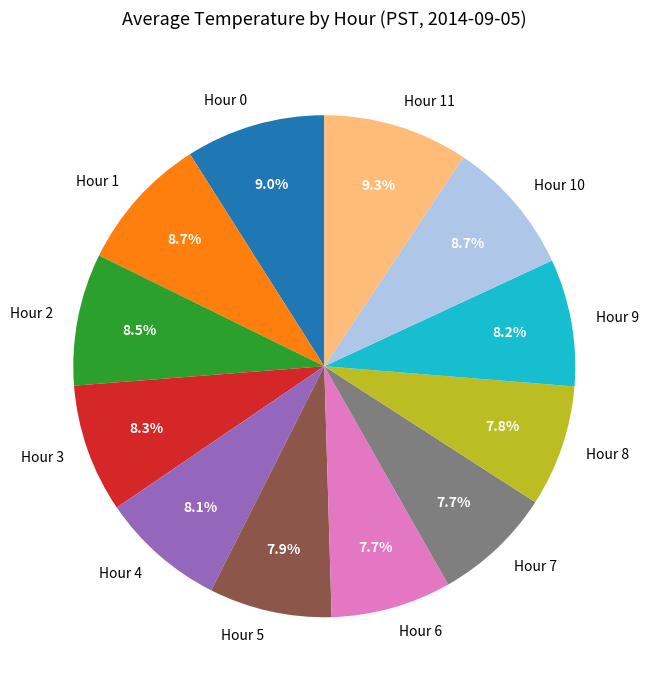

To the nearest percent, what is the difference between the largest and smallest slice percentages?

2%